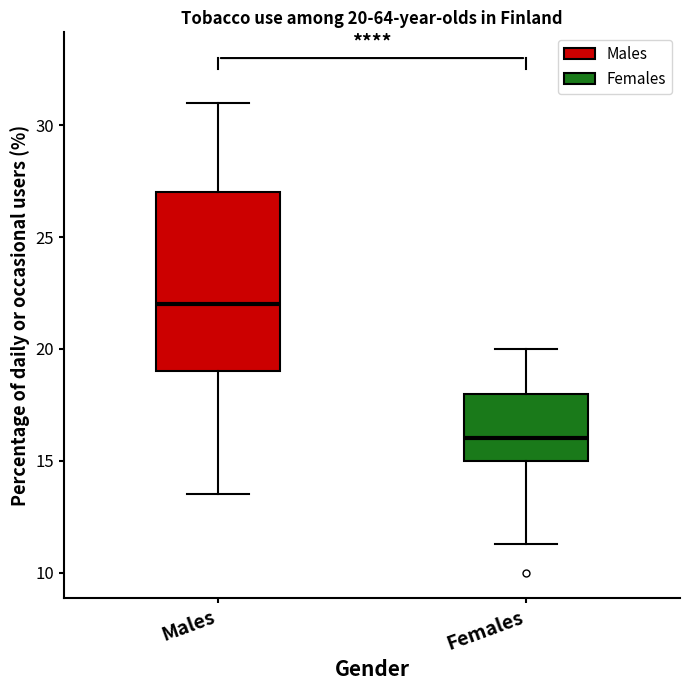

Which box is the tallest, from its lower edge to its upper edge?

Males